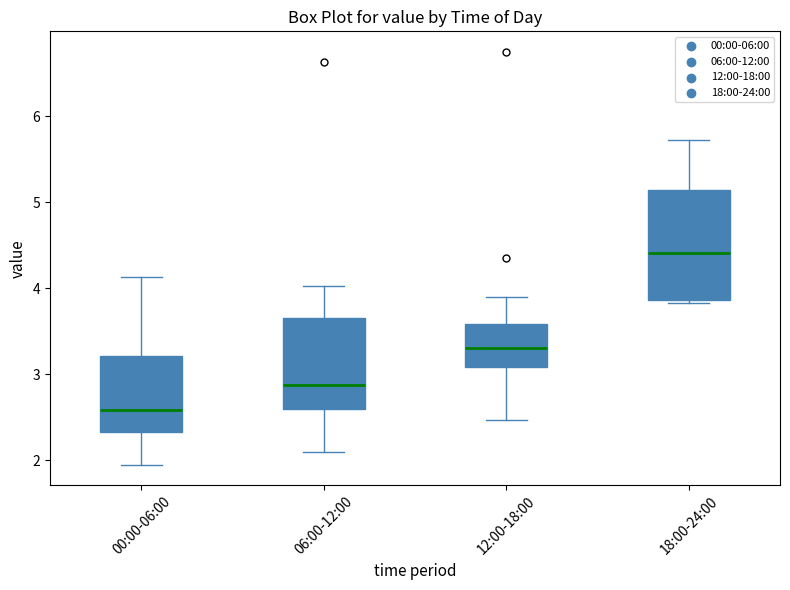

Comparing the boxes themselves (not the whiskers), which one is the tallest?

18:00-24:00